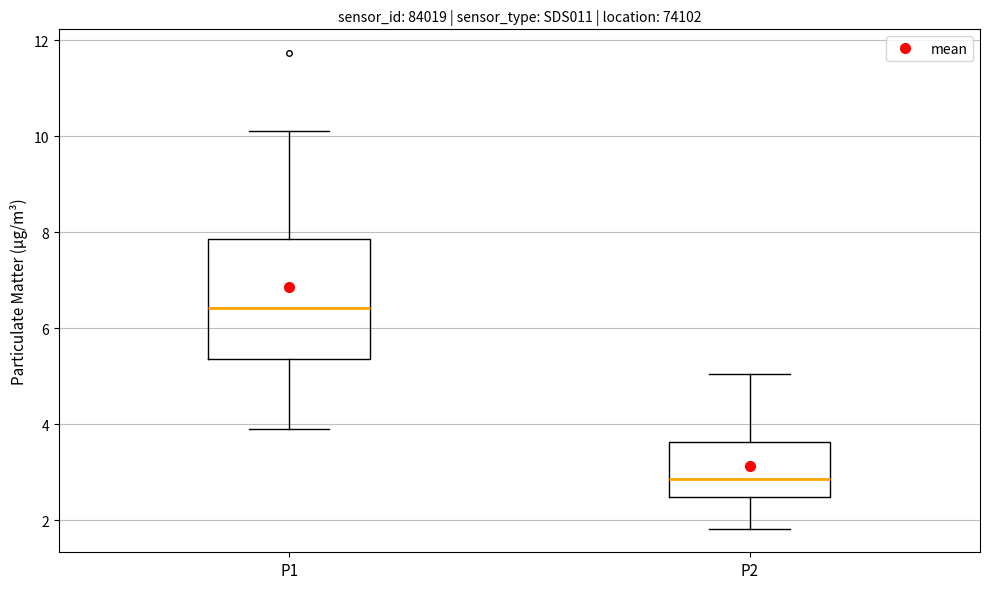

Reading left to right, transcribe this box plot: for each box, give where its median line is, the range the box spans, and where its two whiskers end, as read against the y-axis. The values are not printed on the chart, so give them approximately, as read against the axis.

P1: median 6.4, box 5.4 to 7.8, whiskers 4.0 to 10.2
P2: median 2.8, box 2.4 to 3.6, whiskers 1.8 to 5.0